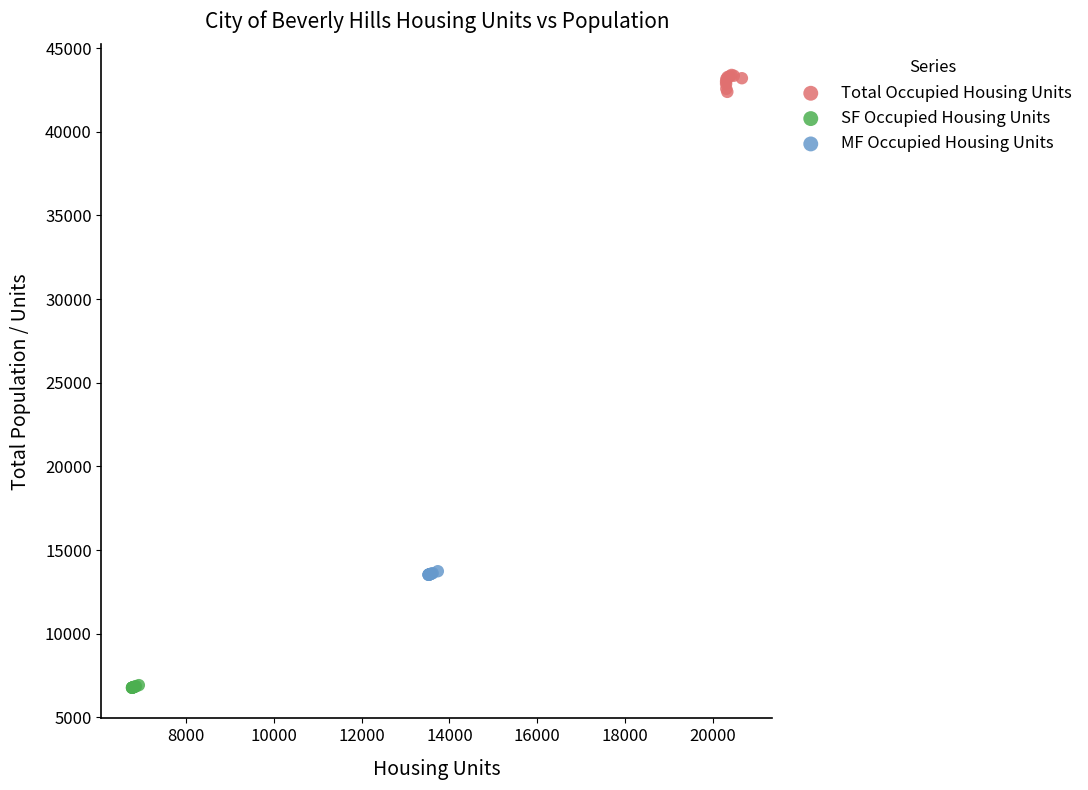

Which series reaches the maximum Y coordinate?

Total Occupied Housing Units